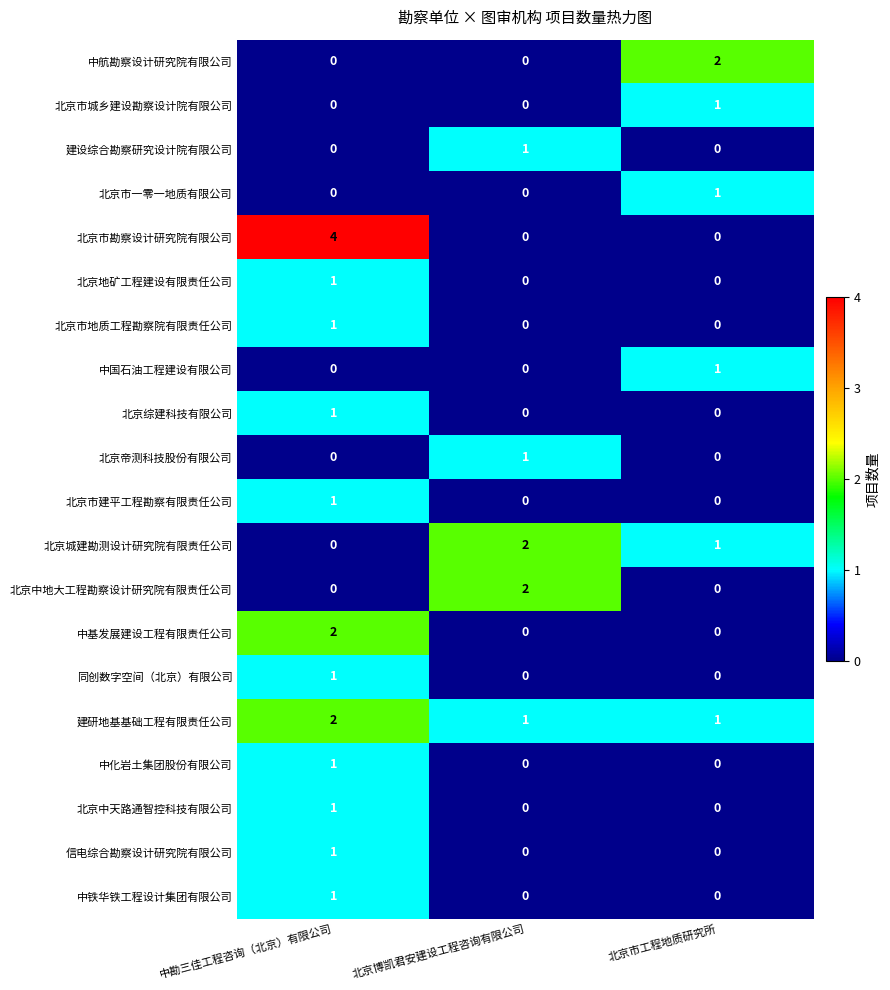

At which label does 北京市一零一地质有限公司 reach its peak?

北京市工程地质研究所